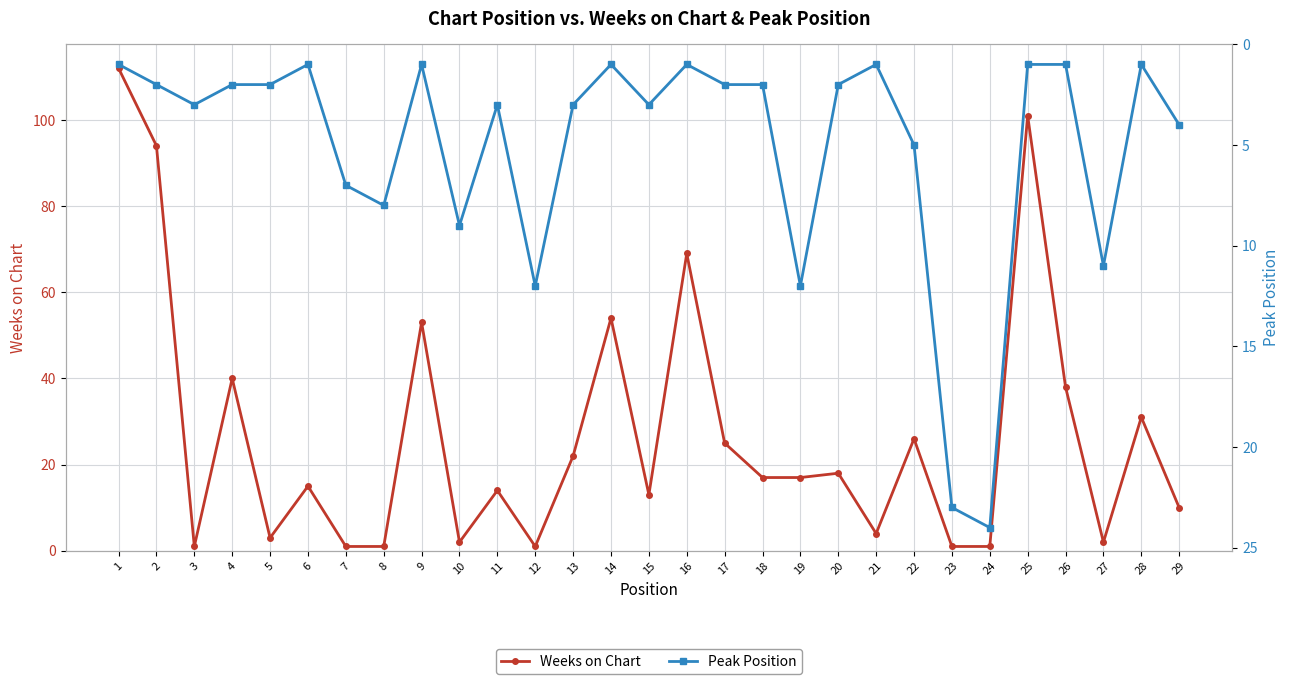

How many lines are shown in the chart?

2